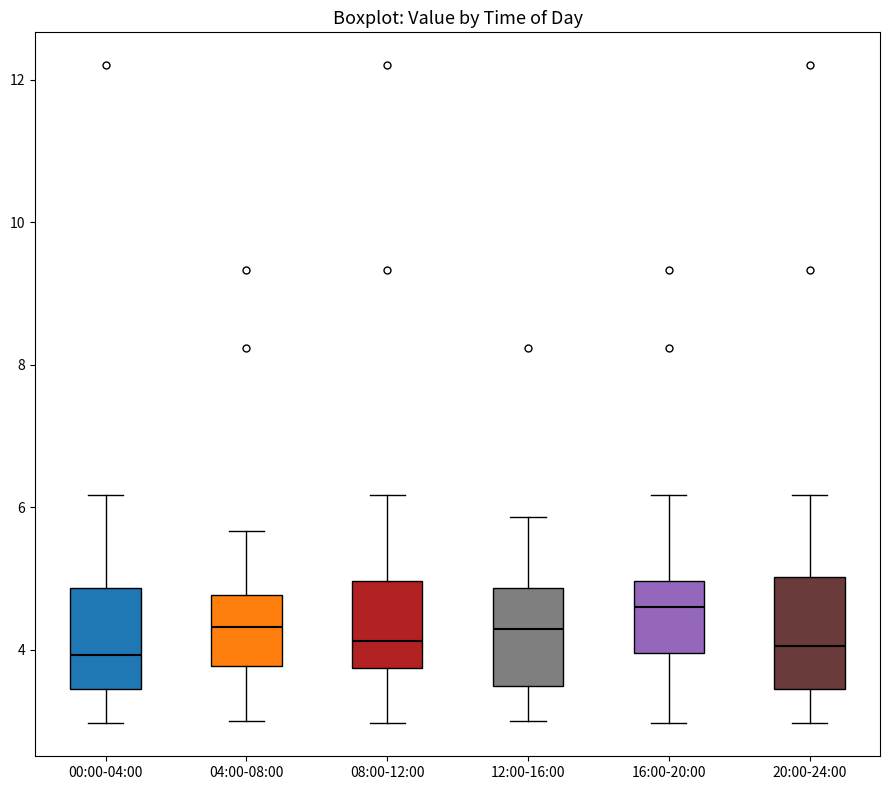

Which box's median line is the highest?

16:00-20:00